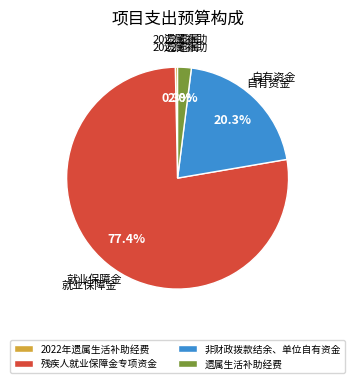

What is the smallest slice in the pie chart?

2022年遗属生活补助经费